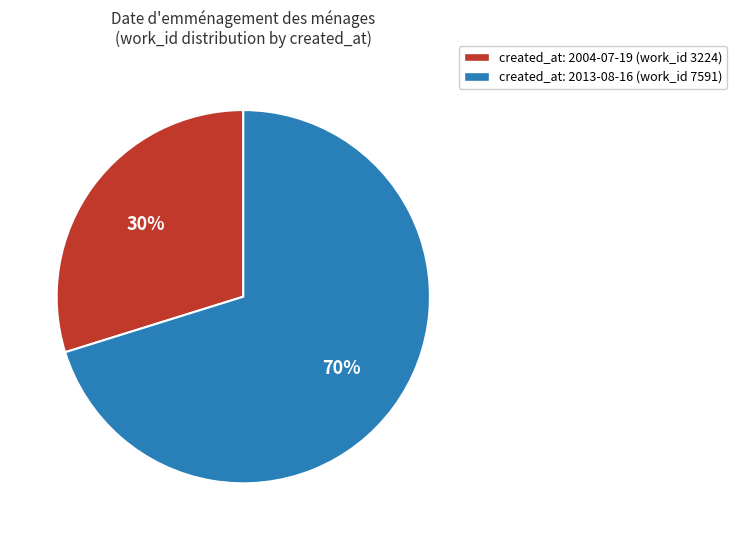

Is there any slice that represents more than half of the pie?

Yes